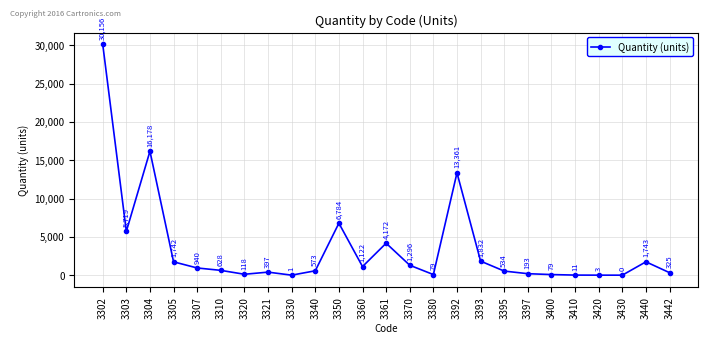

Is it true that the value at 3303 is 5719?

True